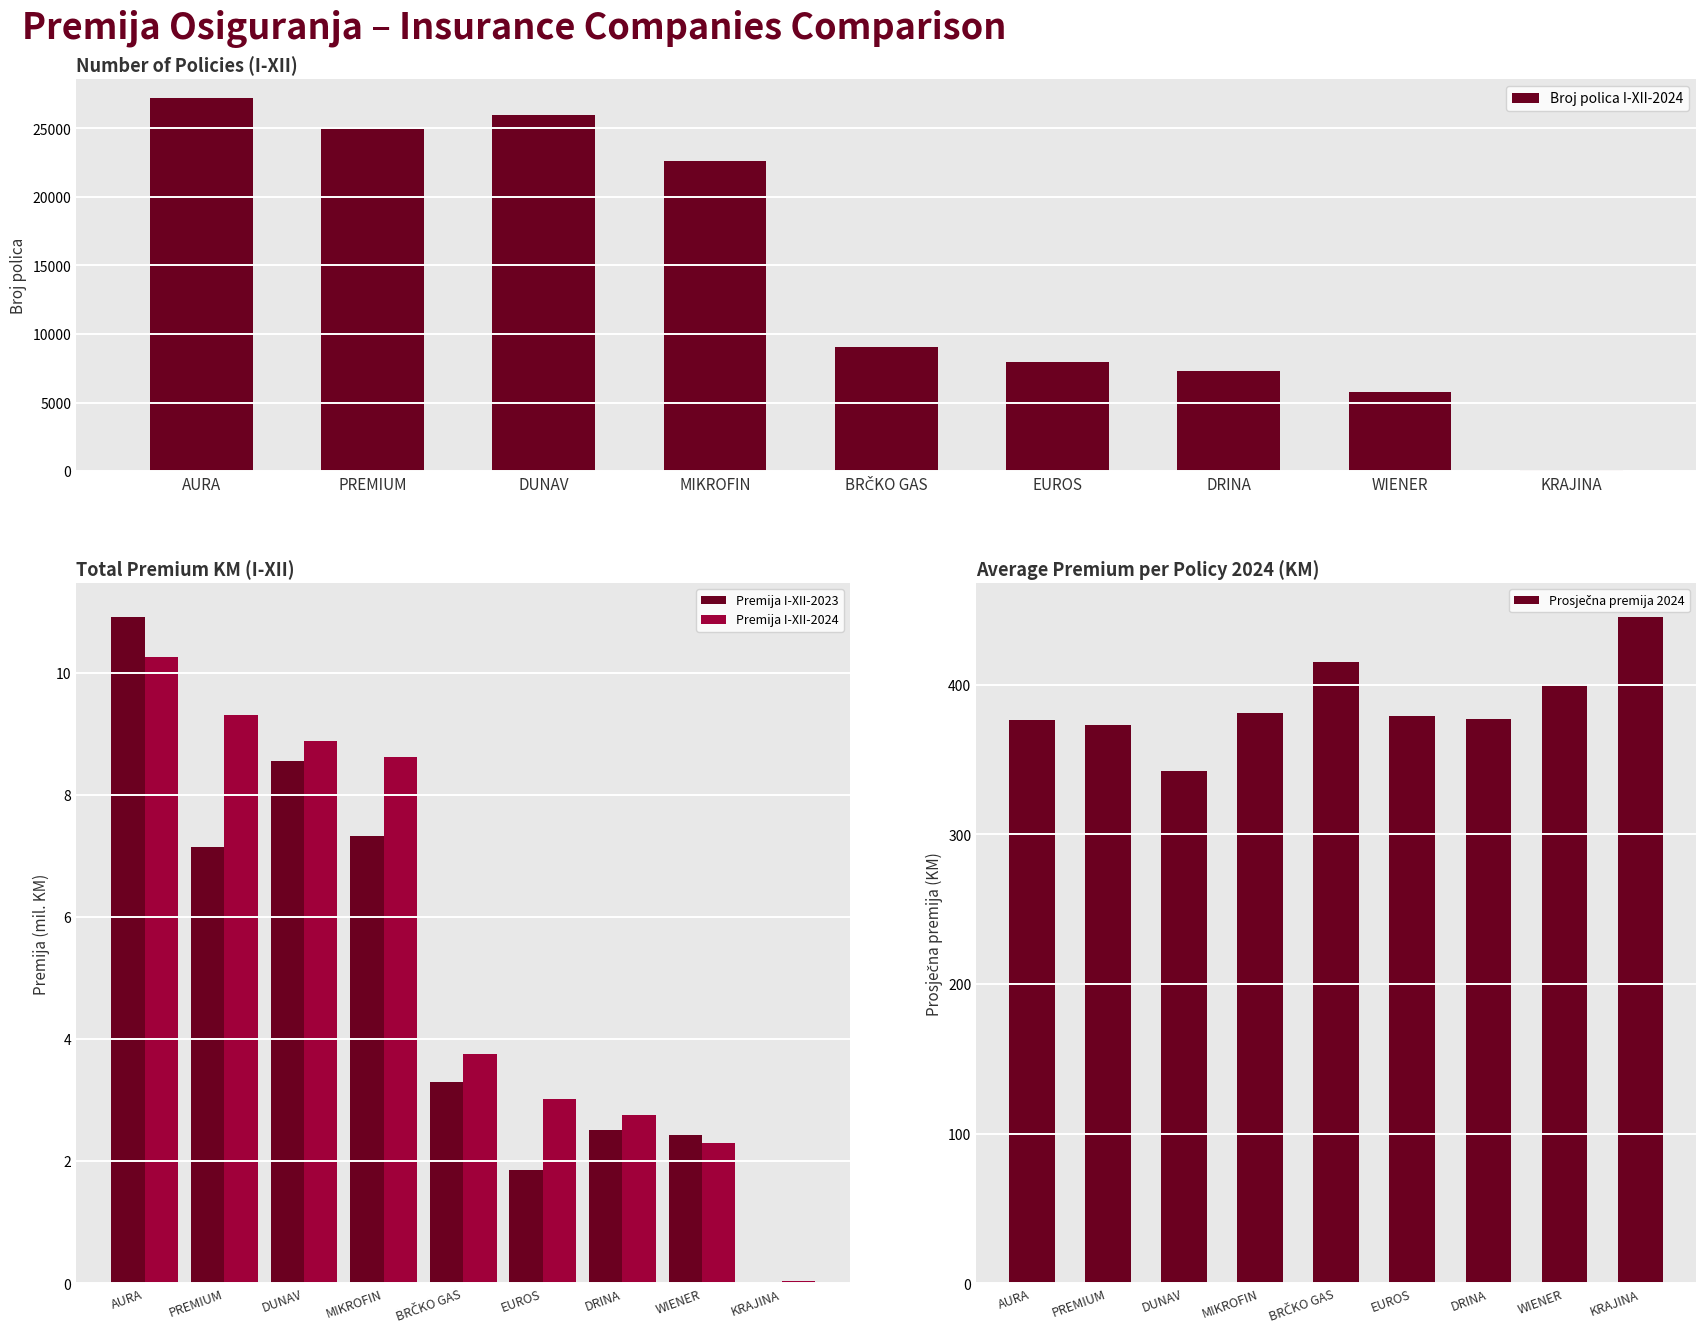

Rank the categories by Premija I-XII-2024 value from highest to lowest.

AURA, PREMIUM, DUNAV, MIKROFIN, BRČKO GAS, EUROS, DRINA, WIENER, KRAJINA